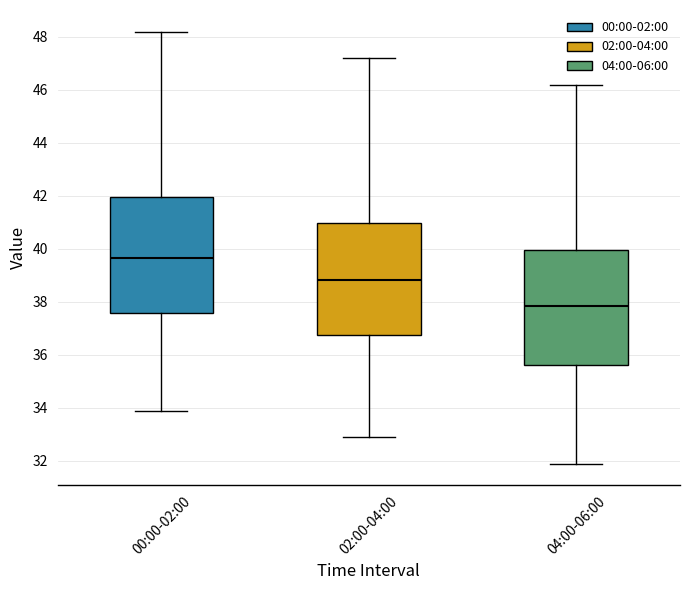

Where is the upper edge of the box for 00:00-02:00 on the y-axis? The values are not printed on the chart, so give them approximately, as read against the axis.

42.0